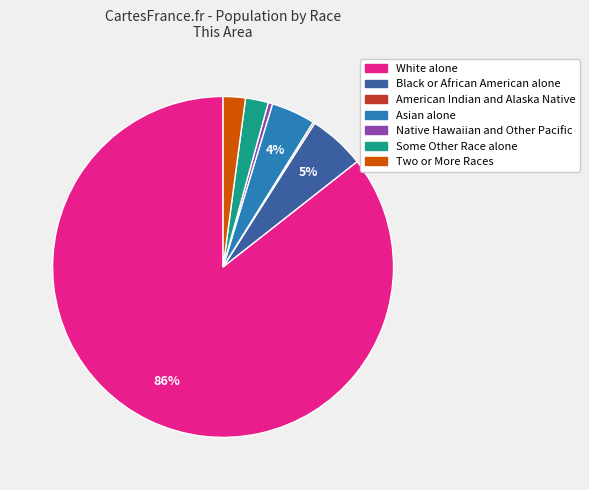

The White alone slice represents 86% of the pie. True or false?

True